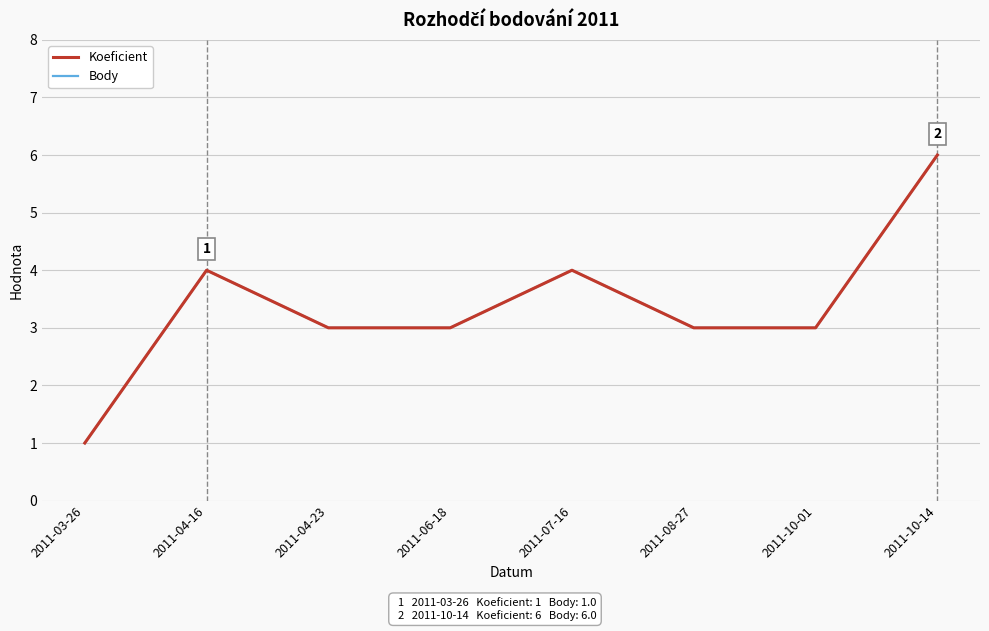

What is the difference between the maximum and minimum values in the Koeficient series?

5